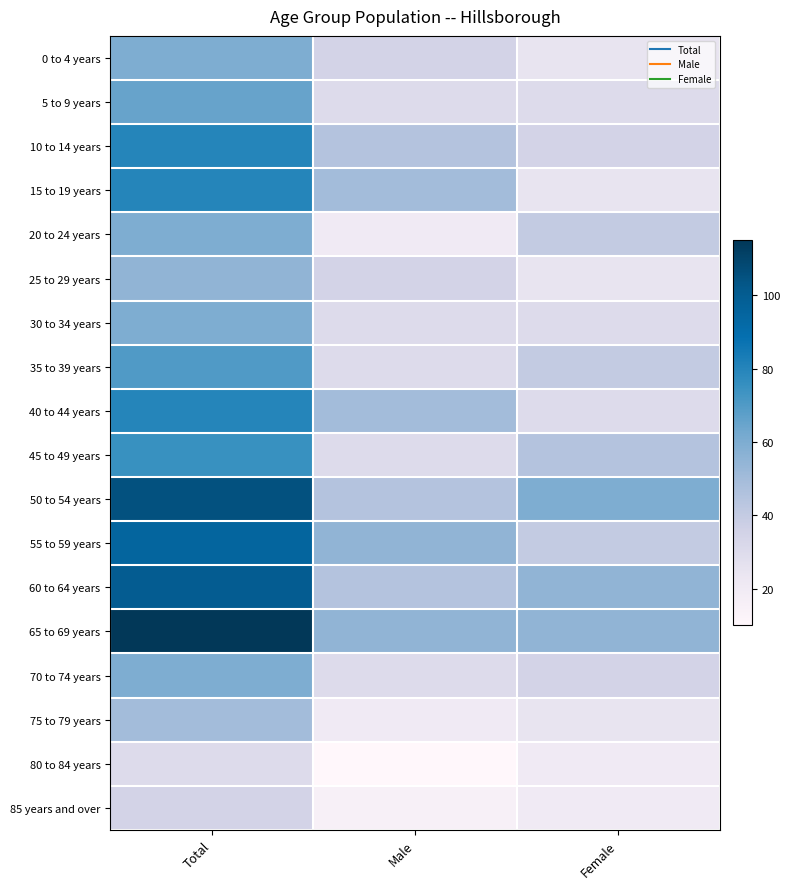

At Male, list the series in order from smallest to largest.

80 to 84 years, 85 years and over, 20 to 24 years, 75 to 79 years, 5 to 9 years, 30 to 34 years, 35 to 39 years, 45 to 49 years, 70 to 74 years, 0 to 4 years, 25 to 29 years, 10 to 14 years, 50 to 54 years, 60 to 64 years, 15 to 19 years, 40 to 44 years, 55 to 59 years, 65 to 69 years